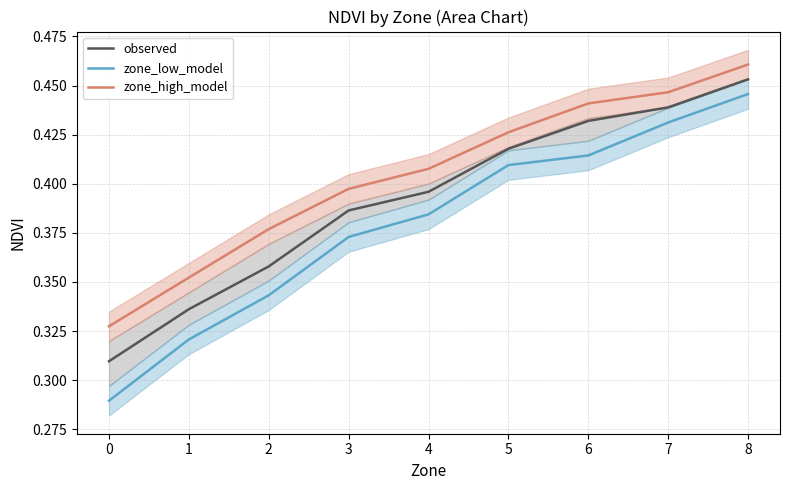

Which series changed the most between 0 and 8?

zone_low_model